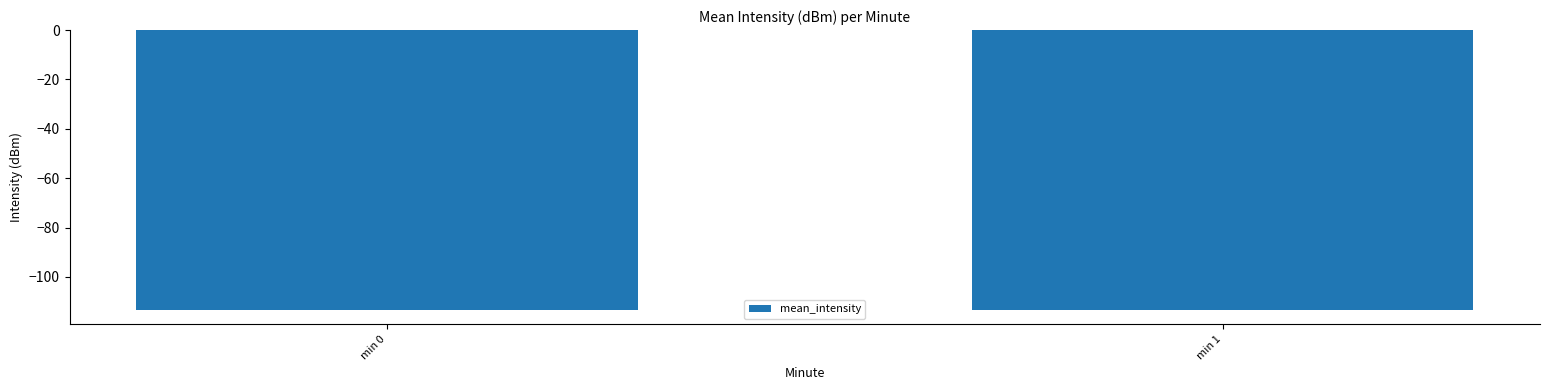

True or false: the data shows -113.5 at min 0.

True